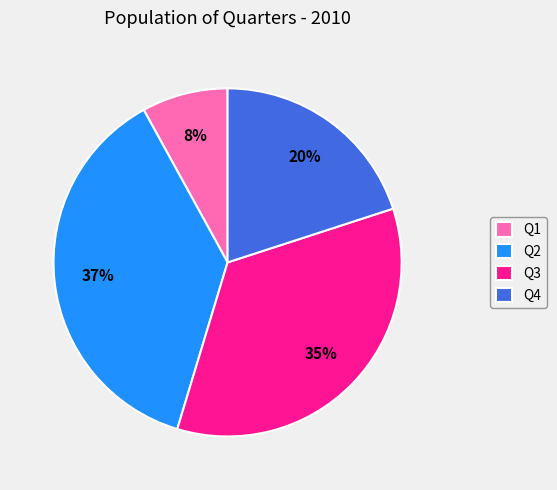

To the nearest percent, what is the average slice percentage?

25%